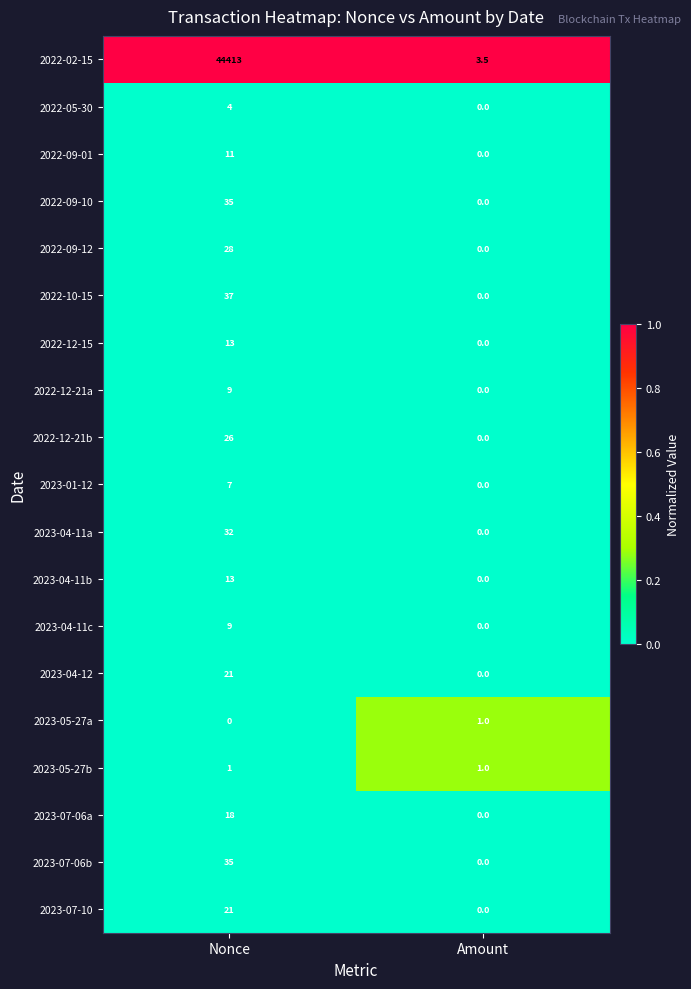

List the labels in order of 2023-07-10 value, largest first.

Nonce, Amount